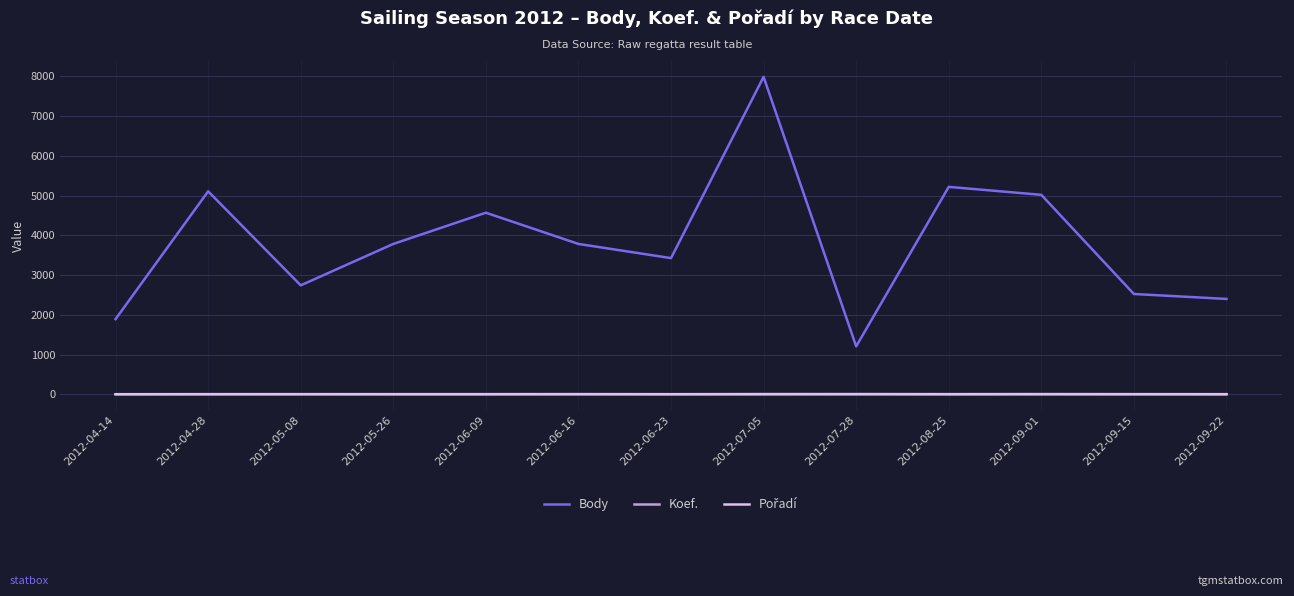

What is the spread (max minus min) of values at 2012-06-23?

3426